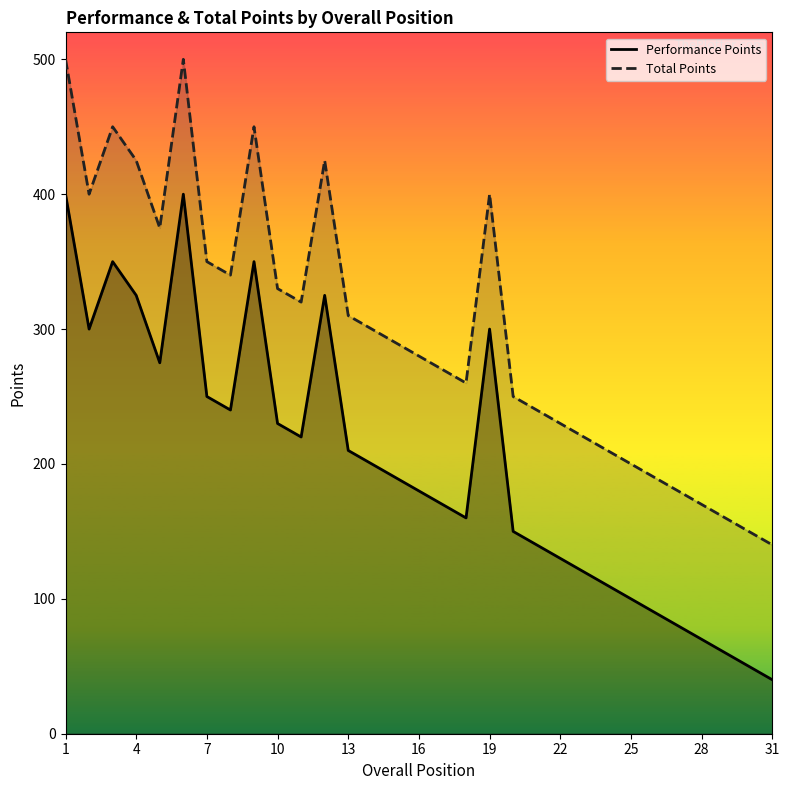

Where does the Performance Points series first go above 190?

1